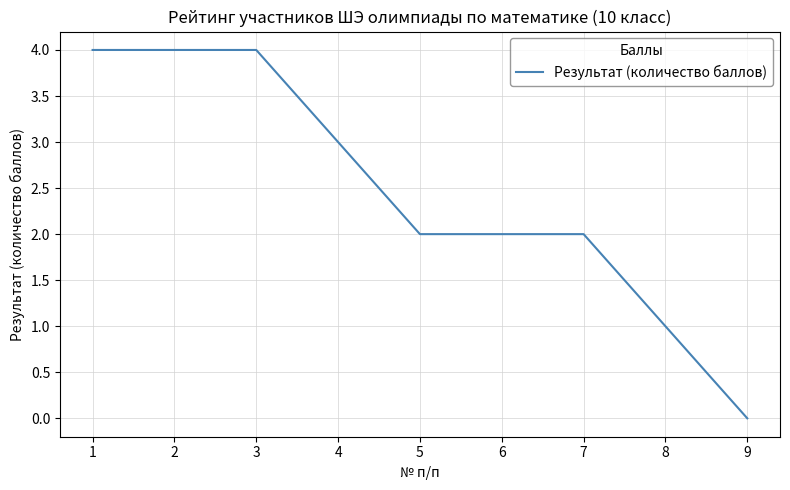

Is it true that the value at 9 is 0?

True